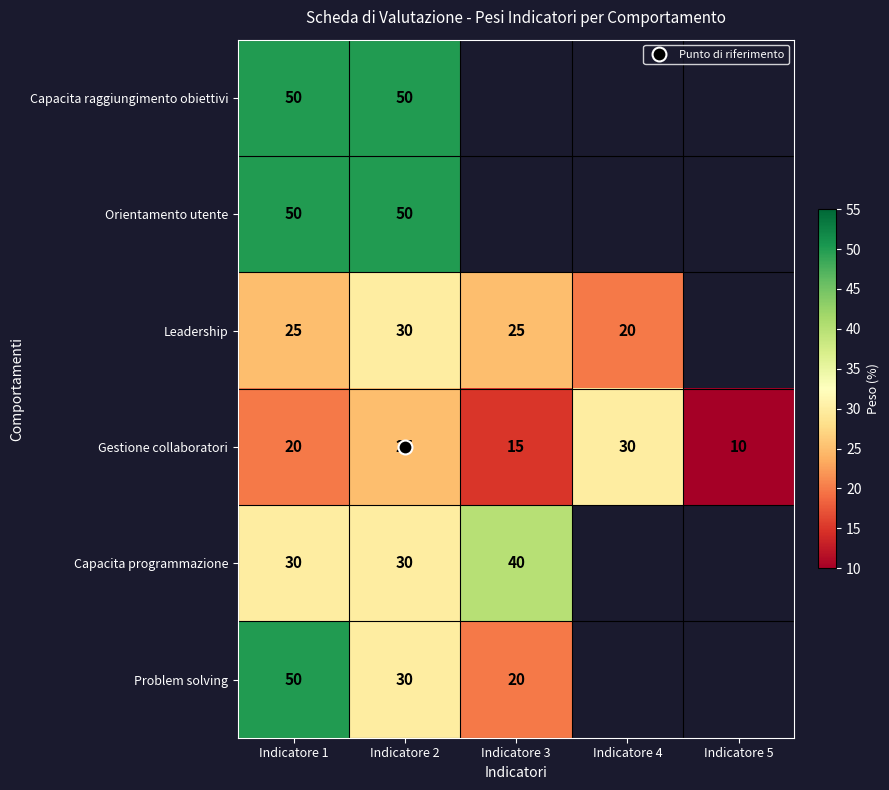

At which category is the sum across all series the highest?

Indicatore 1